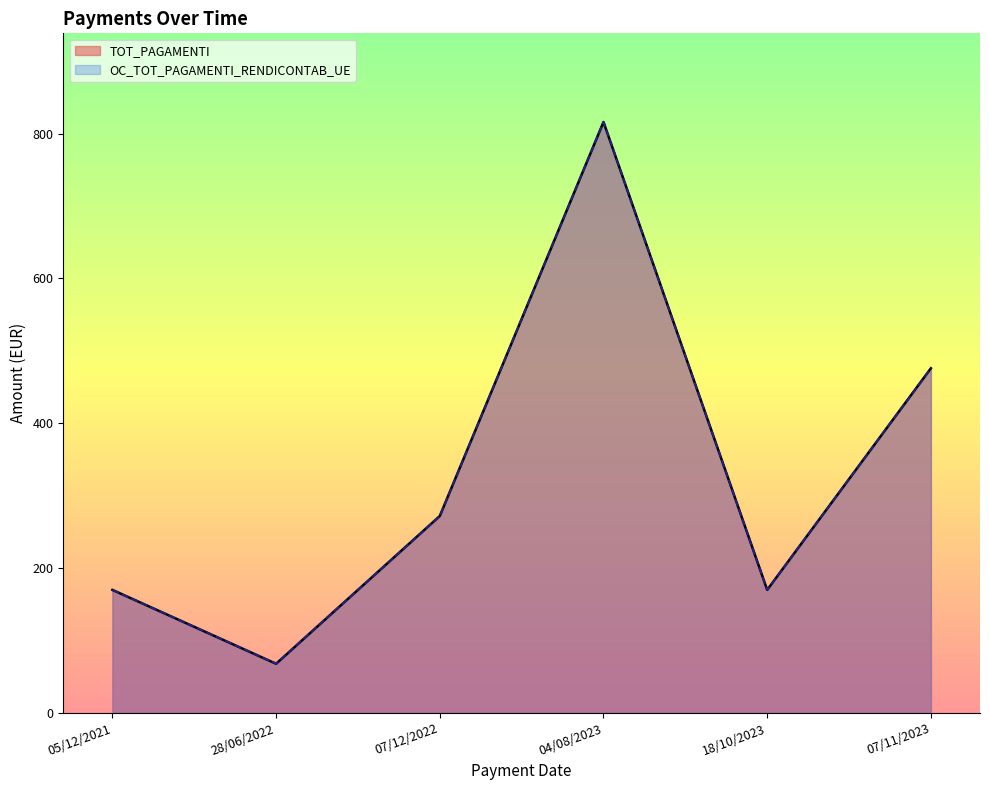

What is the label of the 6th point from the right?

05/12/2021